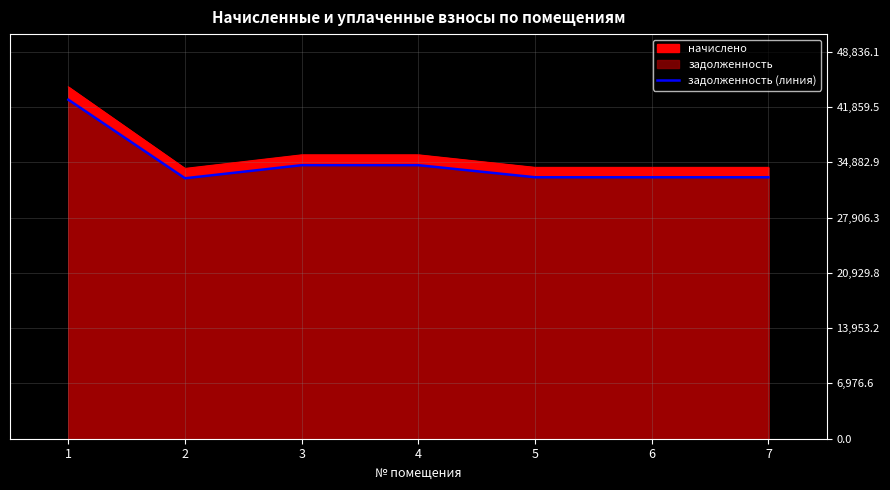

The chart shows a value of 32991.7 at 7. True or false?

True